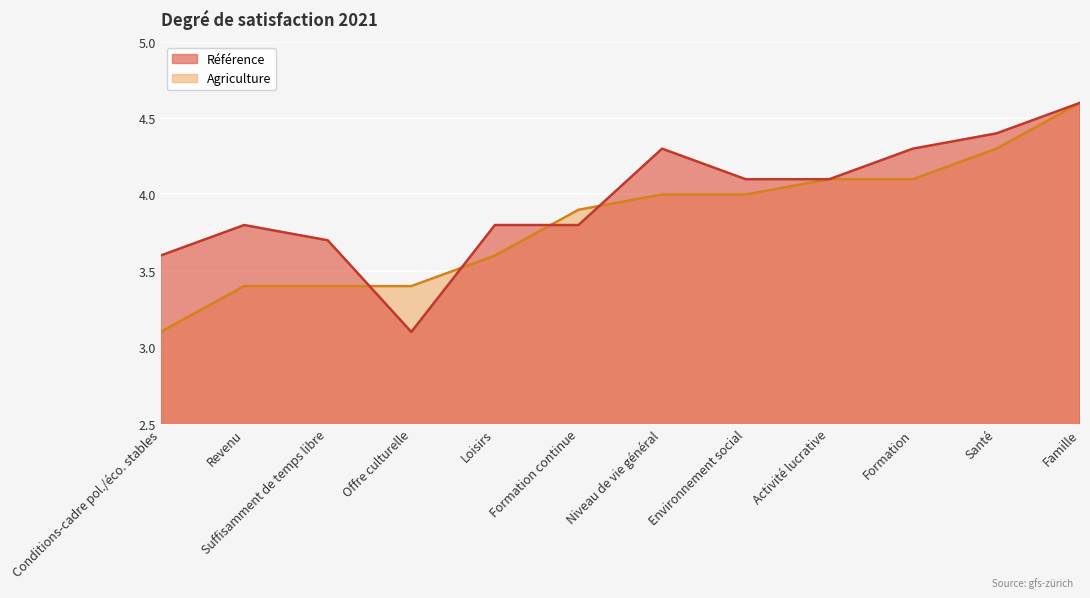

Where is Agriculture nearest to the value 3?

Conditions-cadre pol./éco. stables